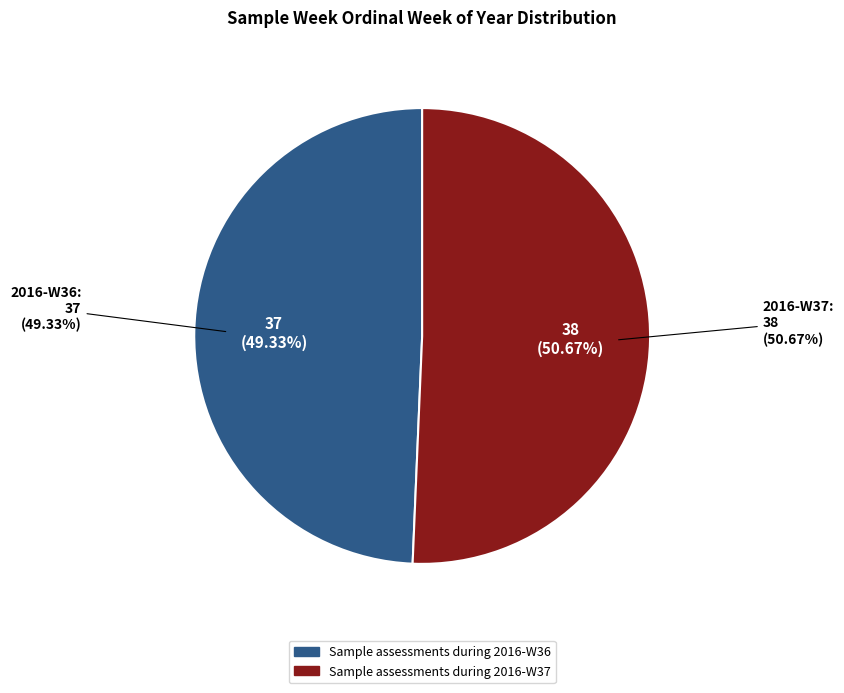

Which category has the smallest portion of the pie?

Sample assessments during 2016-W36